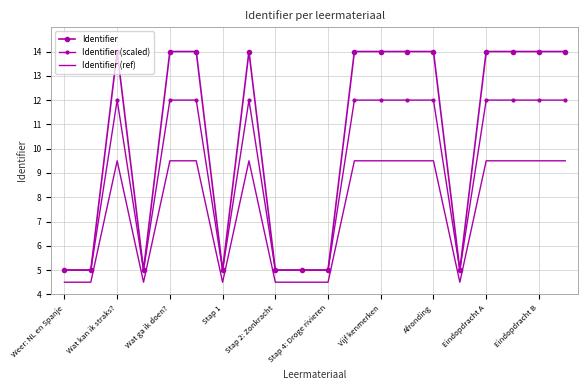

At which category is the sum across all series the highest?

19